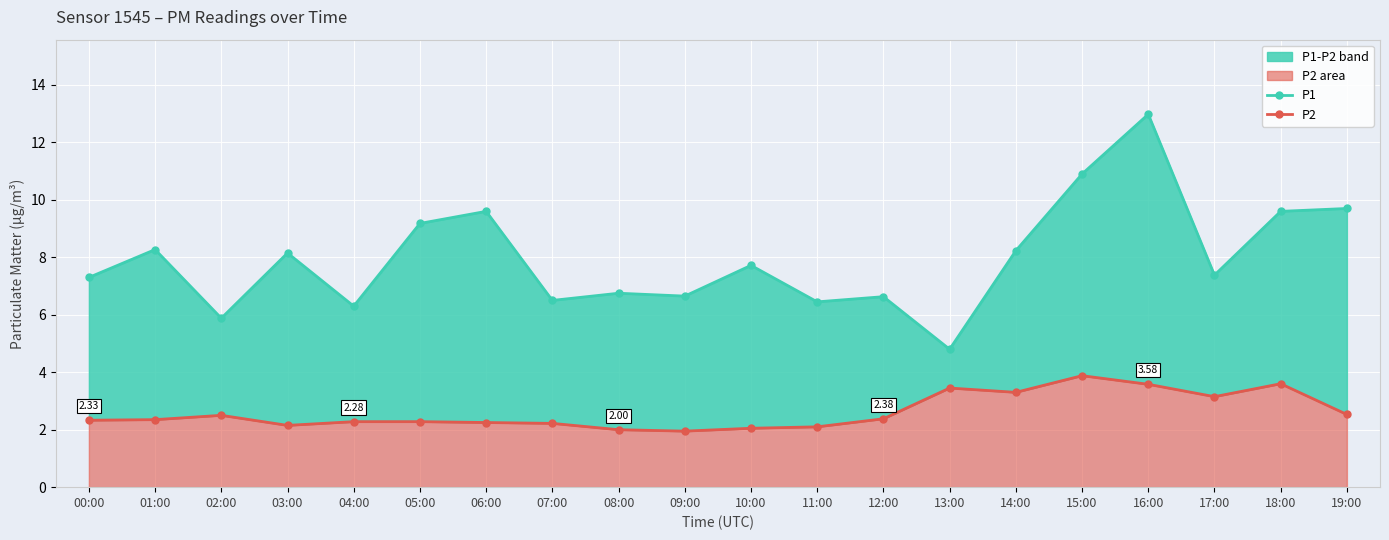

Reading left to right, what are all the values shown in this chart?

P1: 7.3	8.3	5.9	8.2	6.3	9.2	9.6	6.5	6.8	6.7	7.7	6.5	6.6	4.8	8.2	10.9	13.0	7.4	9.6	9.7
P2: 2.3	2.4	2.5	2.1	2.3	2.3	2.2	2.2	2.0	1.9	2.0	2.1	2.4	3.5	3.3	3.9	3.6	3.1	3.6	2.5